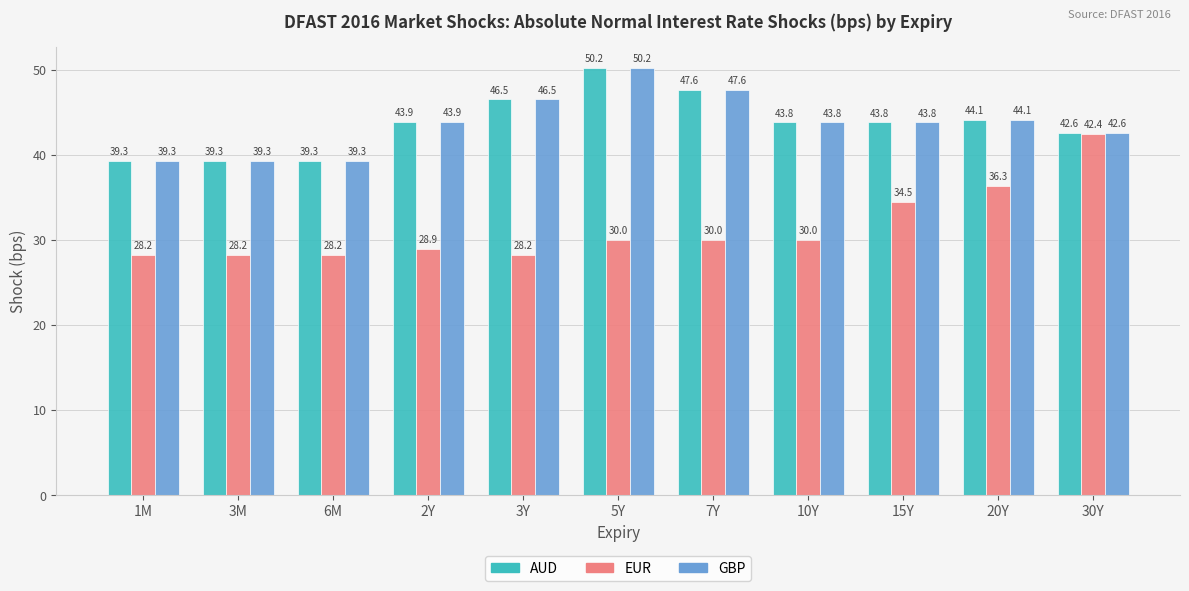

How many bars are there in each group?

3